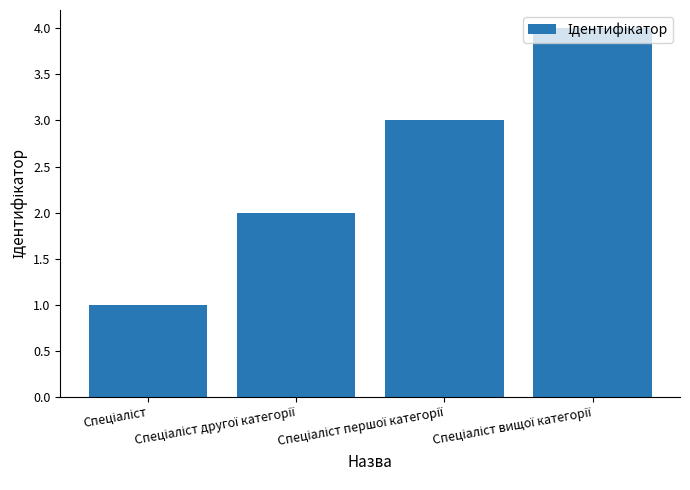

What is the maximum value shown in the chart?

4